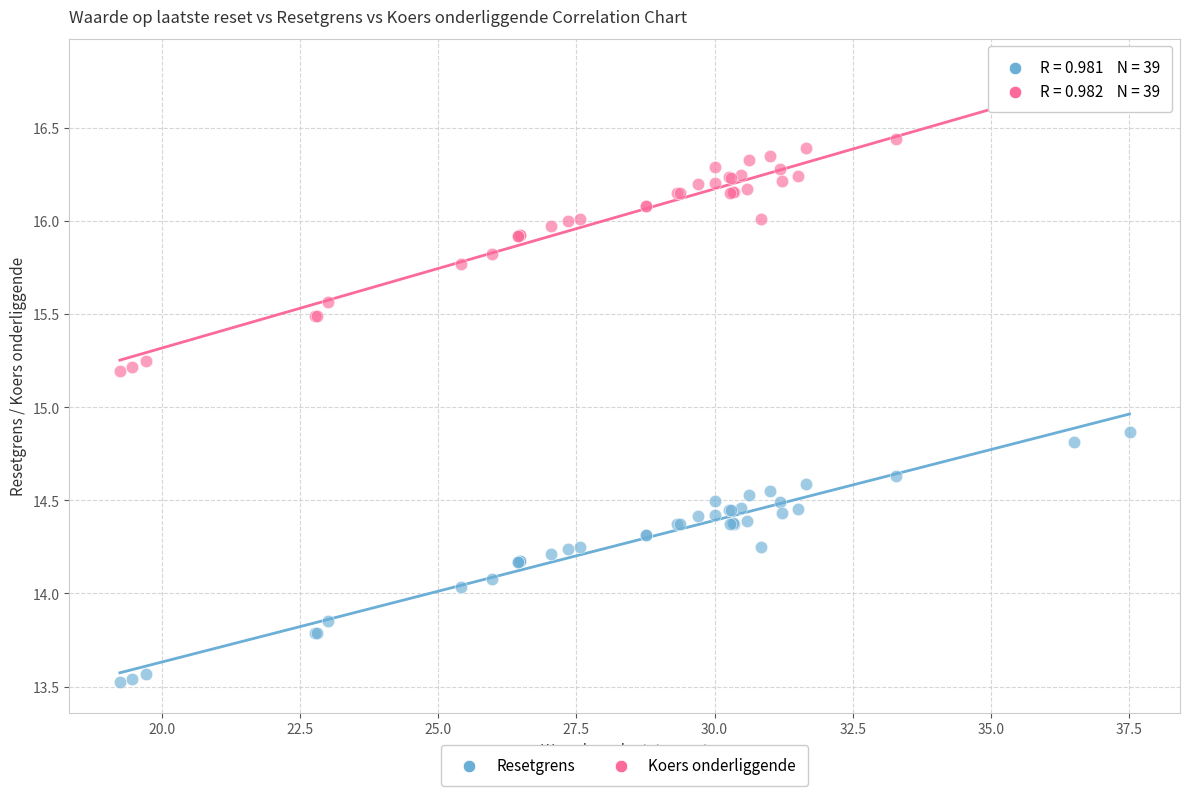

Which series reaches the minimum Y coordinate?

Resetgrens